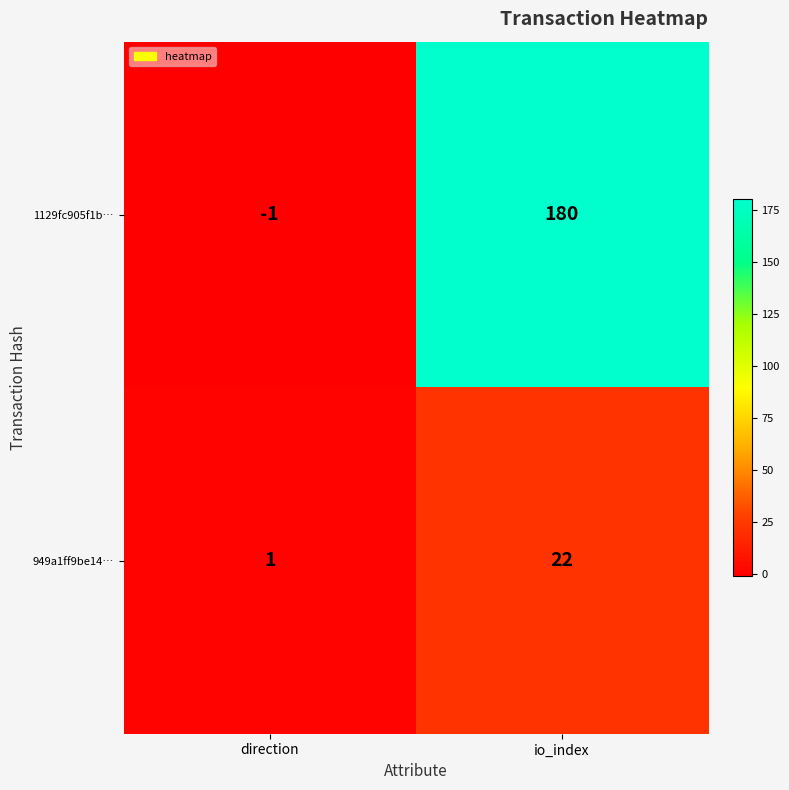

Is the value of 949a1ff9be14… at direction greater than the value of 1129fc905f1b… at direction?

Yes